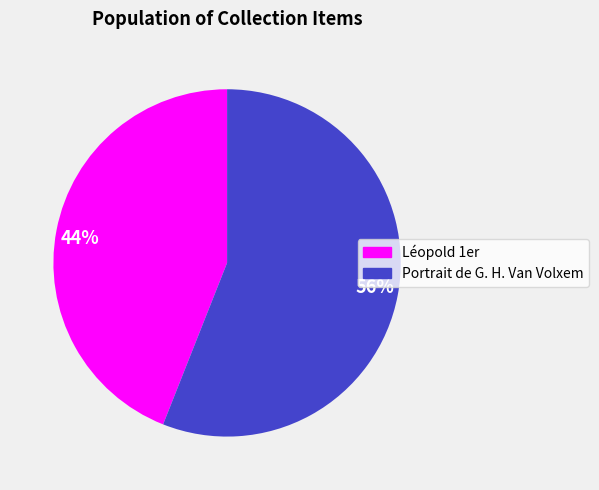

What is the majority slice?

56%